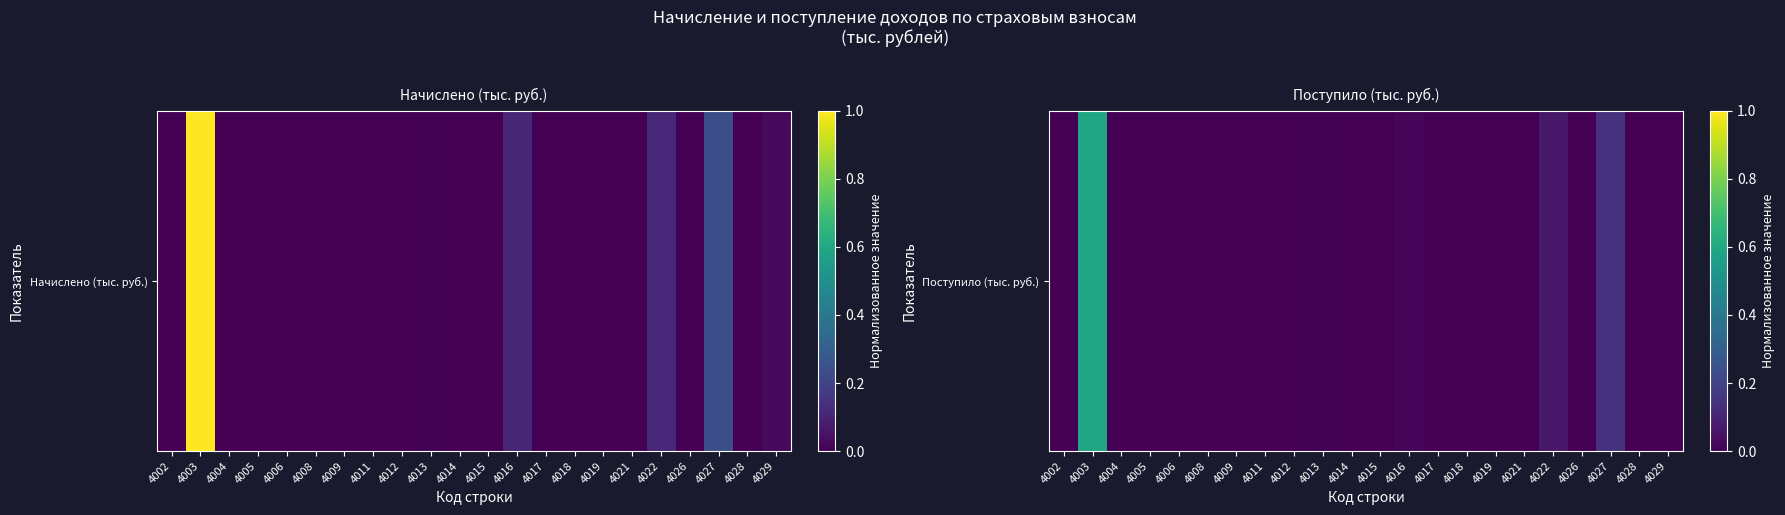

Between 4015 and 4022, which series saw the biggest shift?

Поступило (тыс. руб.)